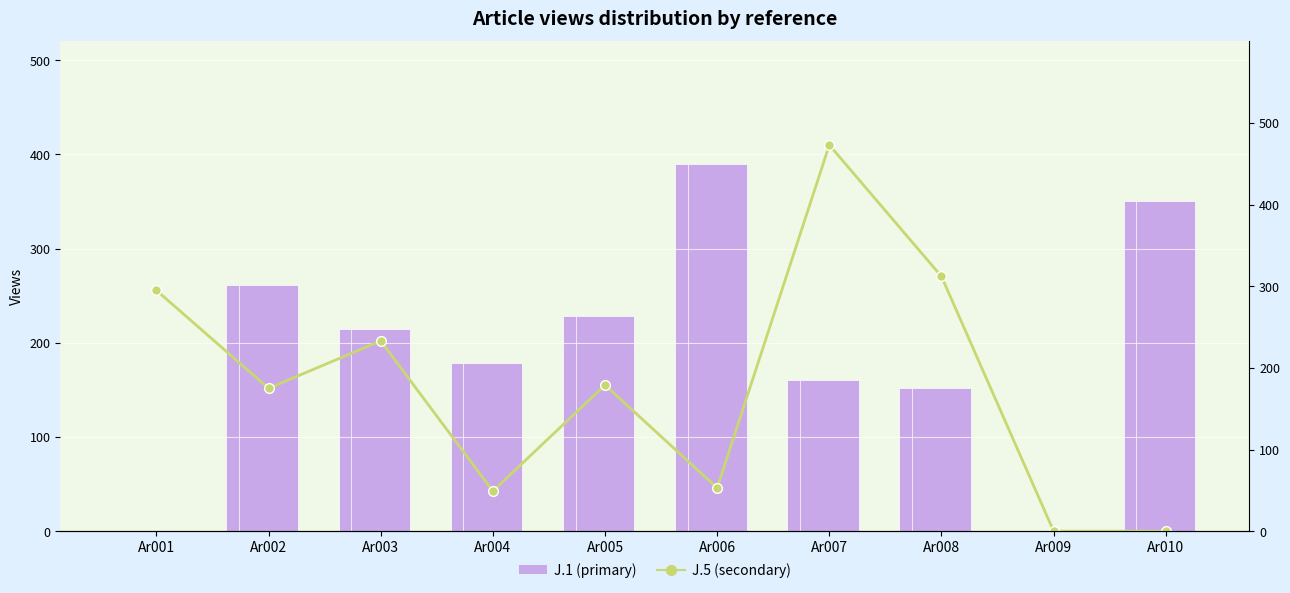

The J.1 (primary) series shows 674 at Ar006. True or false?

False